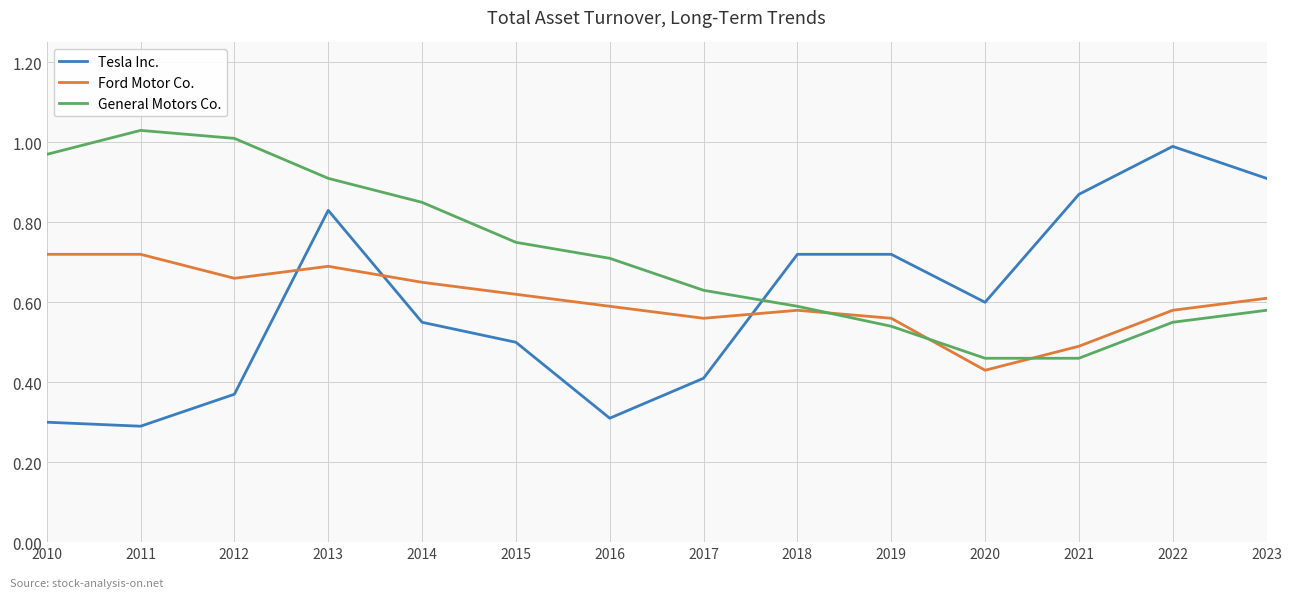

True or false: General Motors Co. has more than 2 points higher than both neighbors.

False